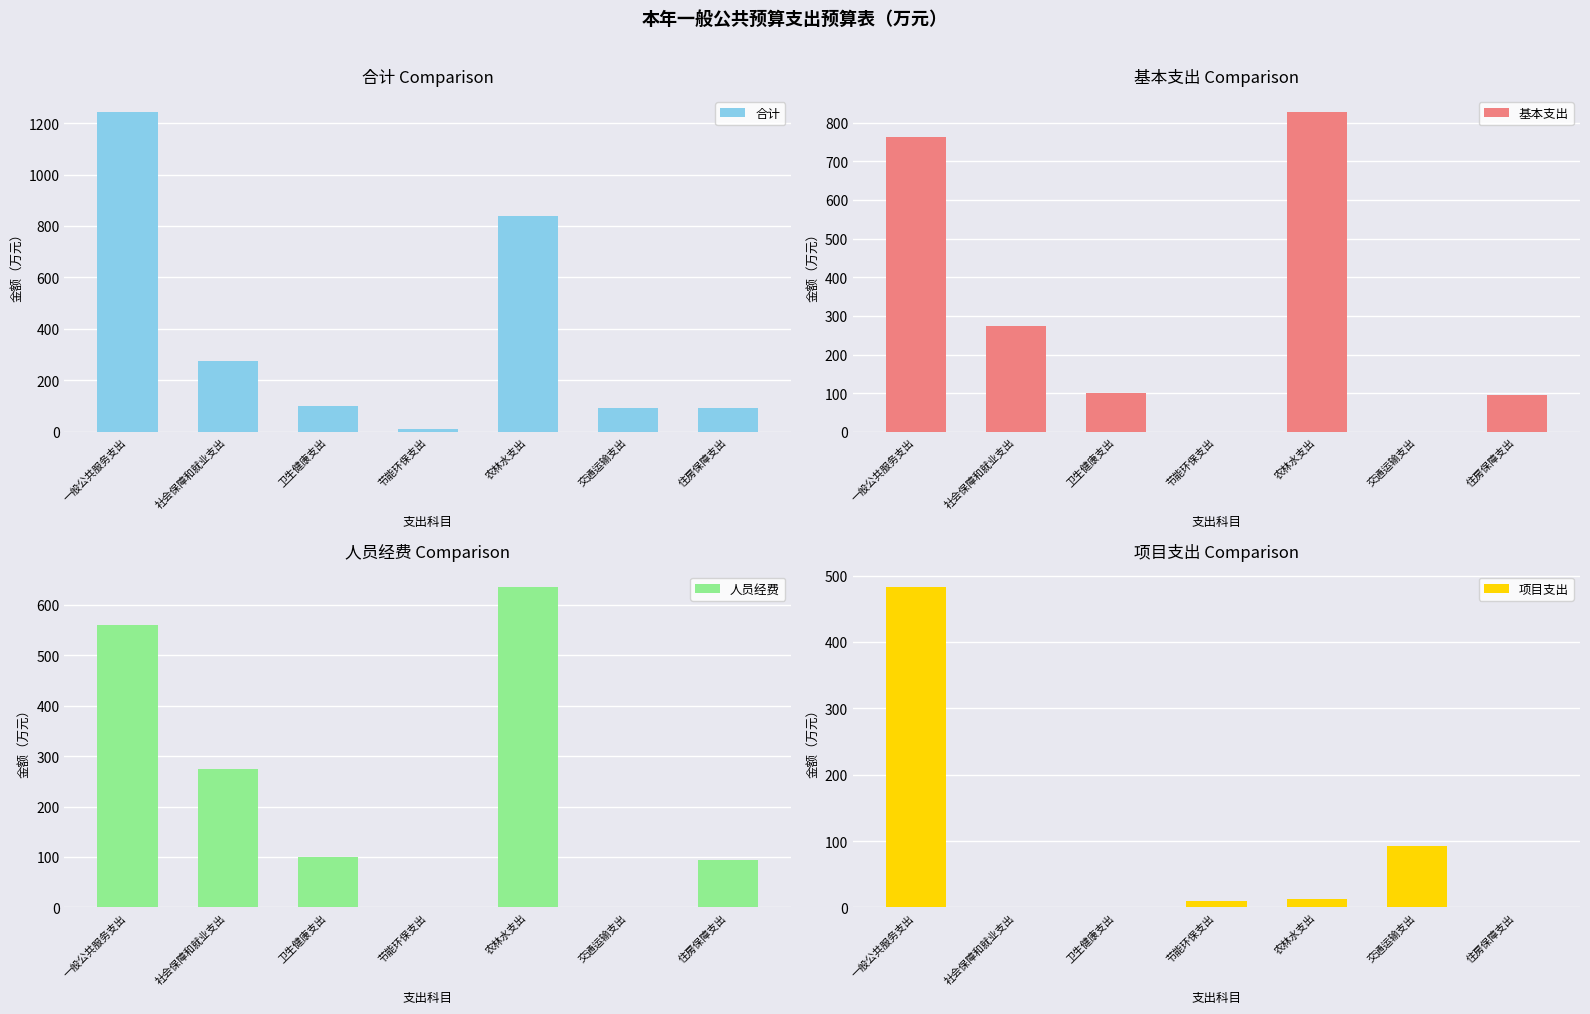

What is the greatest value displayed?

1243.4